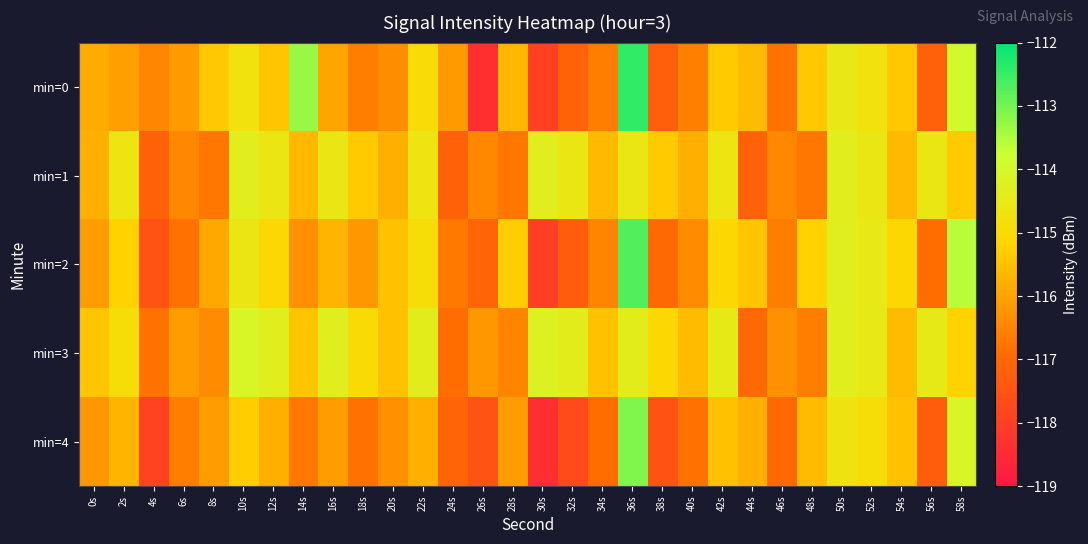

Which category has the lowest value across all series?

30s